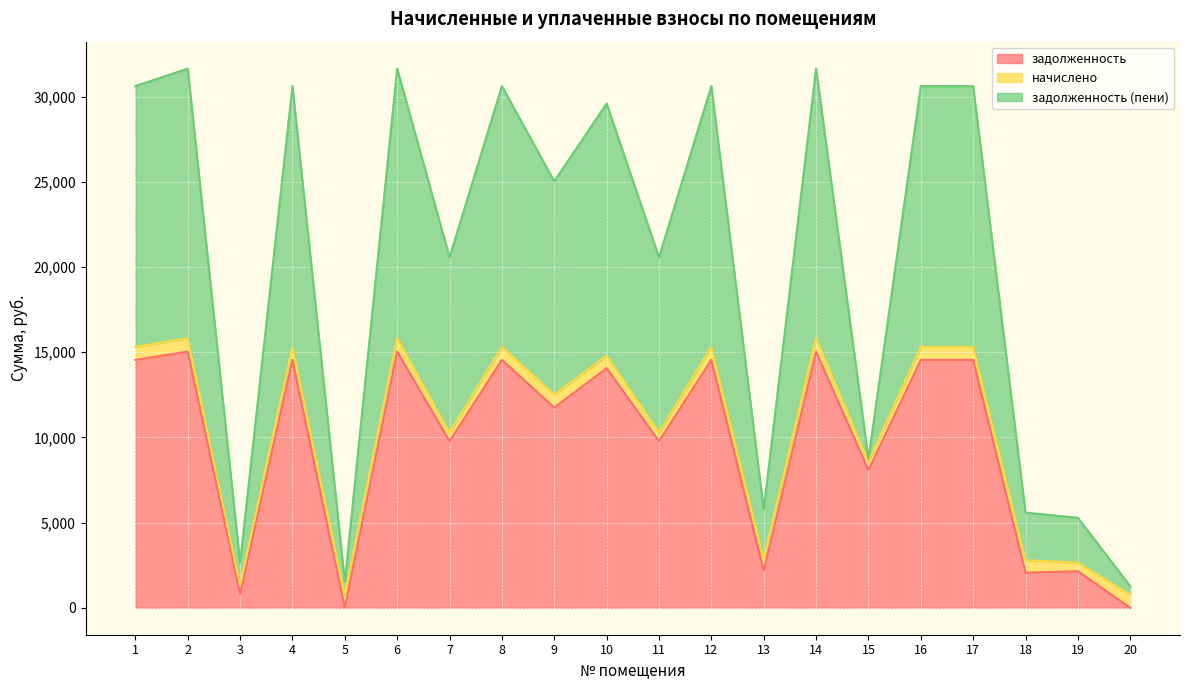

How many values in the задолженность series are below 14065?

10